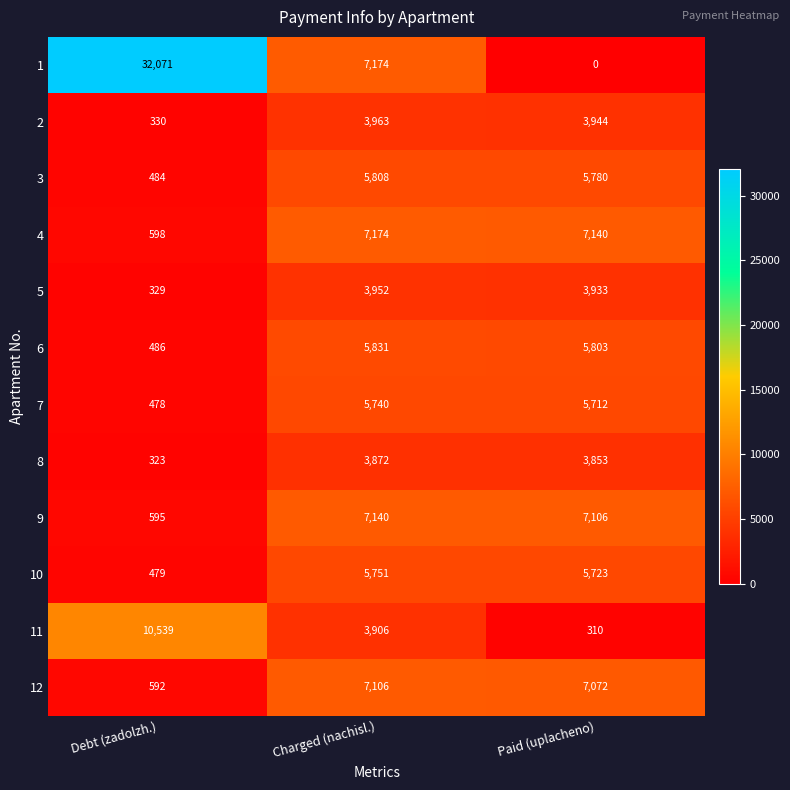

Where does the 12 series first go above 7072?

Charged (nachisl.)